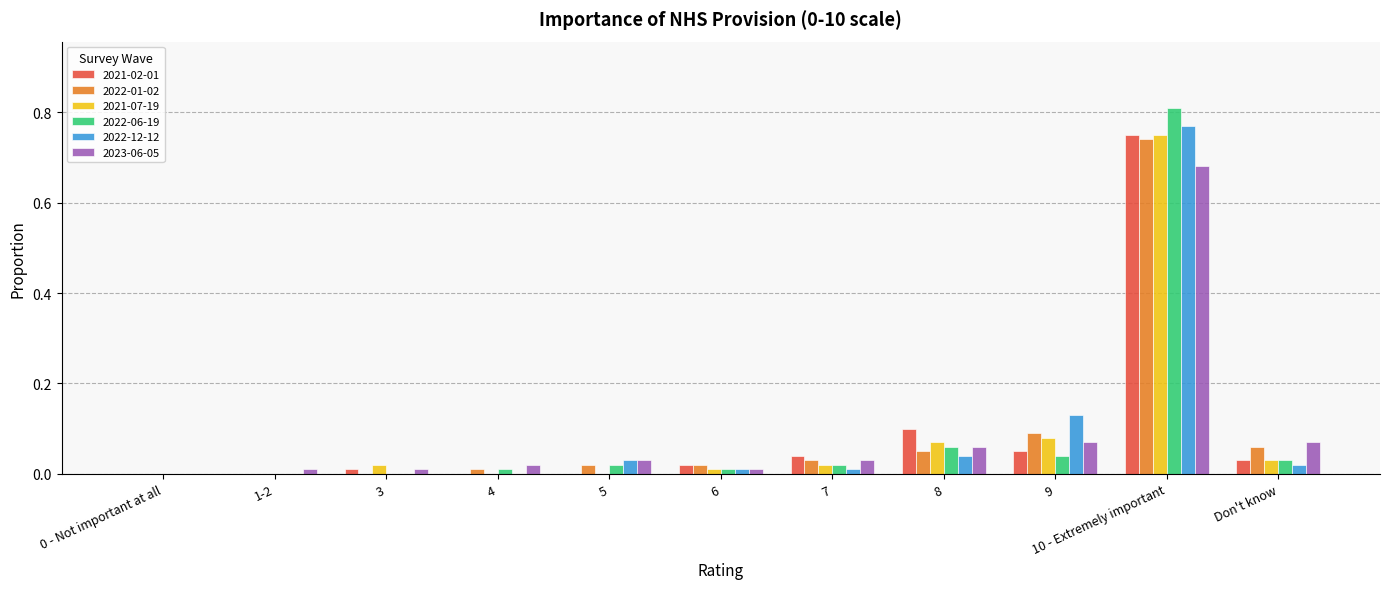

Are the bars horizontal?

No